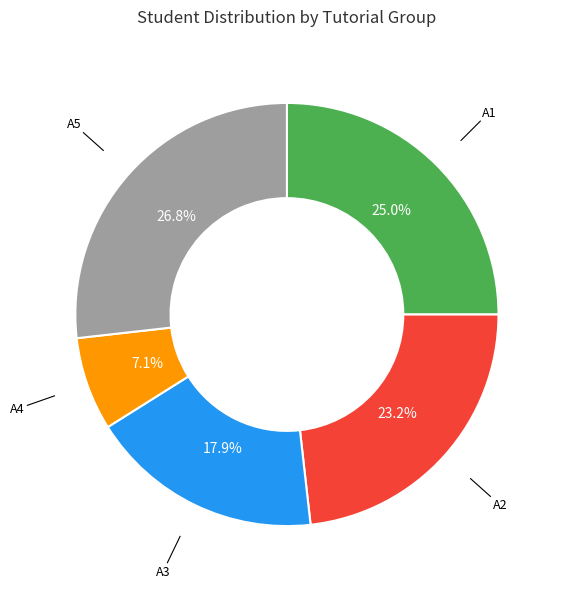

Is there any slice that represents more than half of the pie?

No